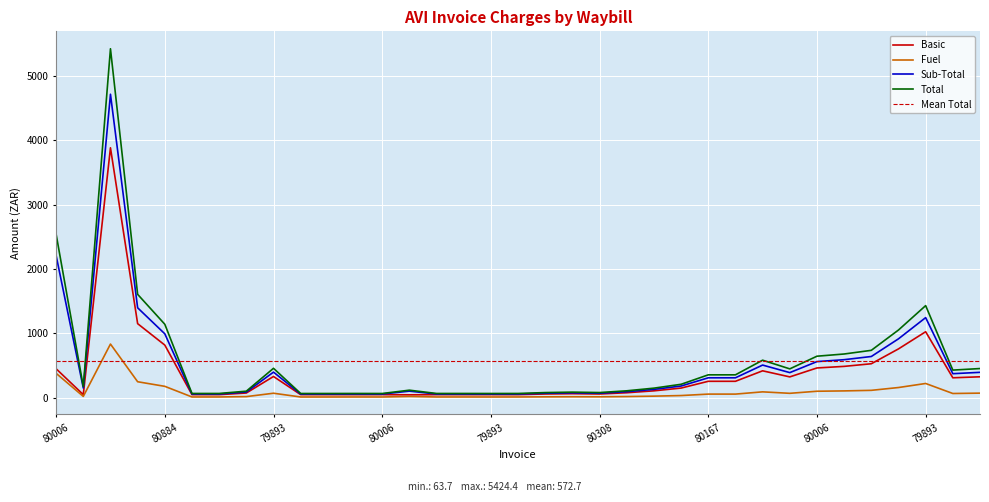

What is the minimum value for Total?

63.7